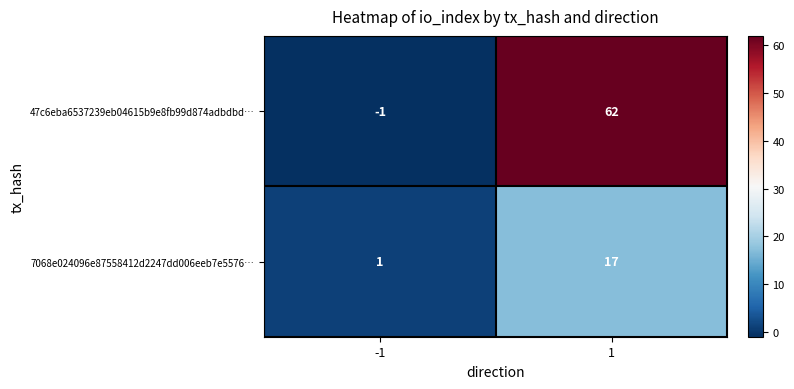

What value does the 47c6eba6537239eb04615b9e8fb99d874adbdbd… series have at 1, to the nearest 10?

60